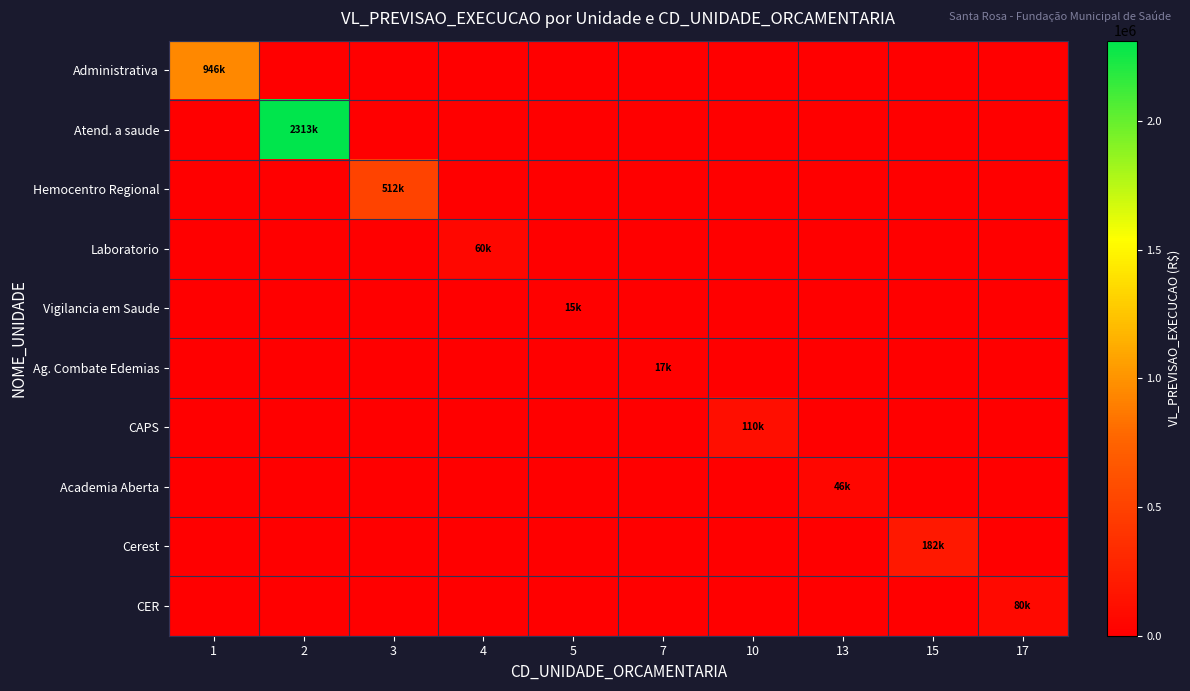

How many distinct data groups are displayed?

10